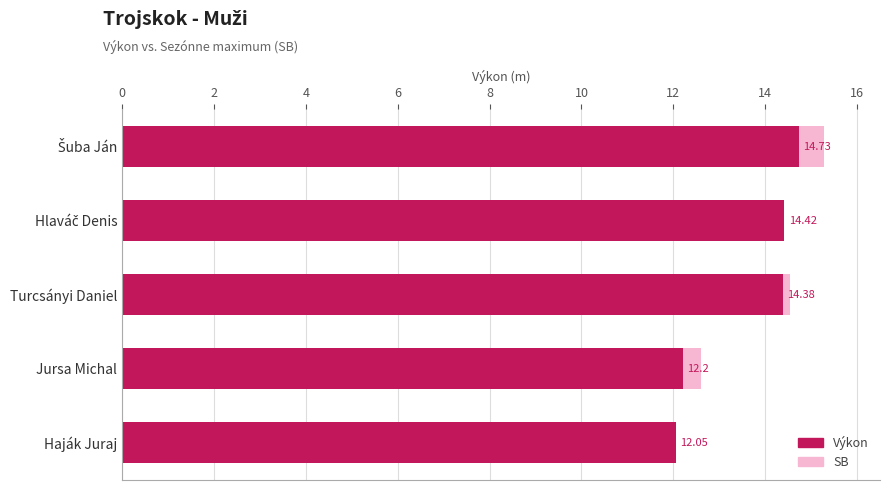

List the series in order of their peak value, highest first.

SB, Výkon